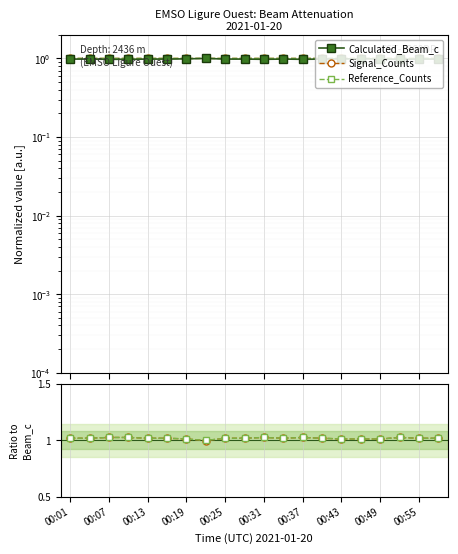

Rank the series at 00:43 from lowest to highest value.

Signal_Counts, Reference_Counts, Calculated_Beam_c